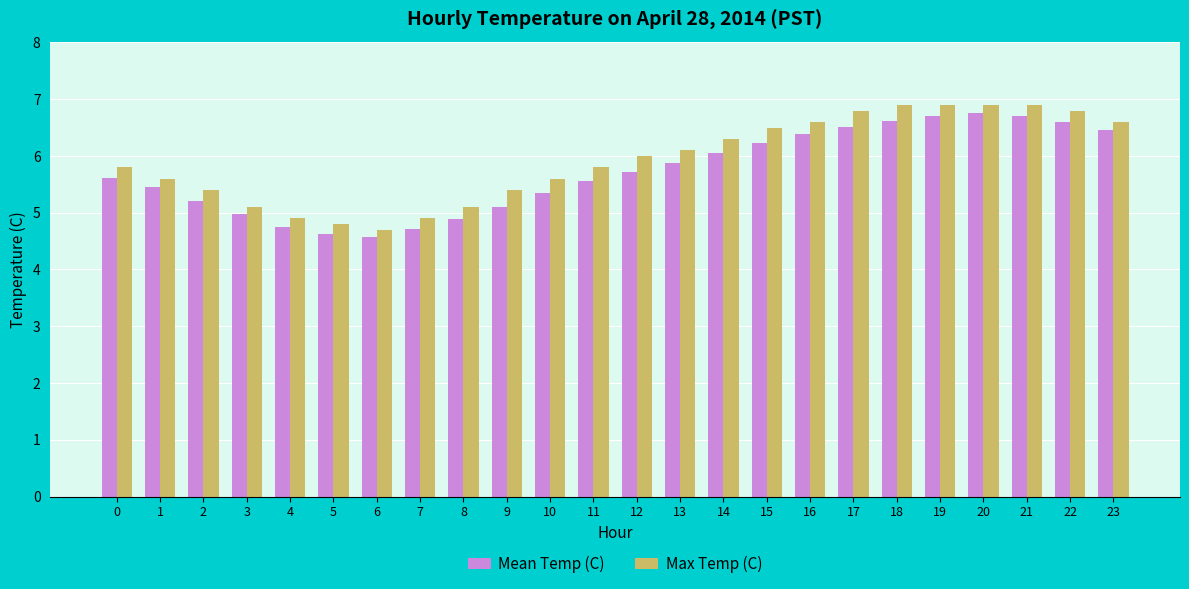

What is the highest value of the Max Temp (C) series?

6.9